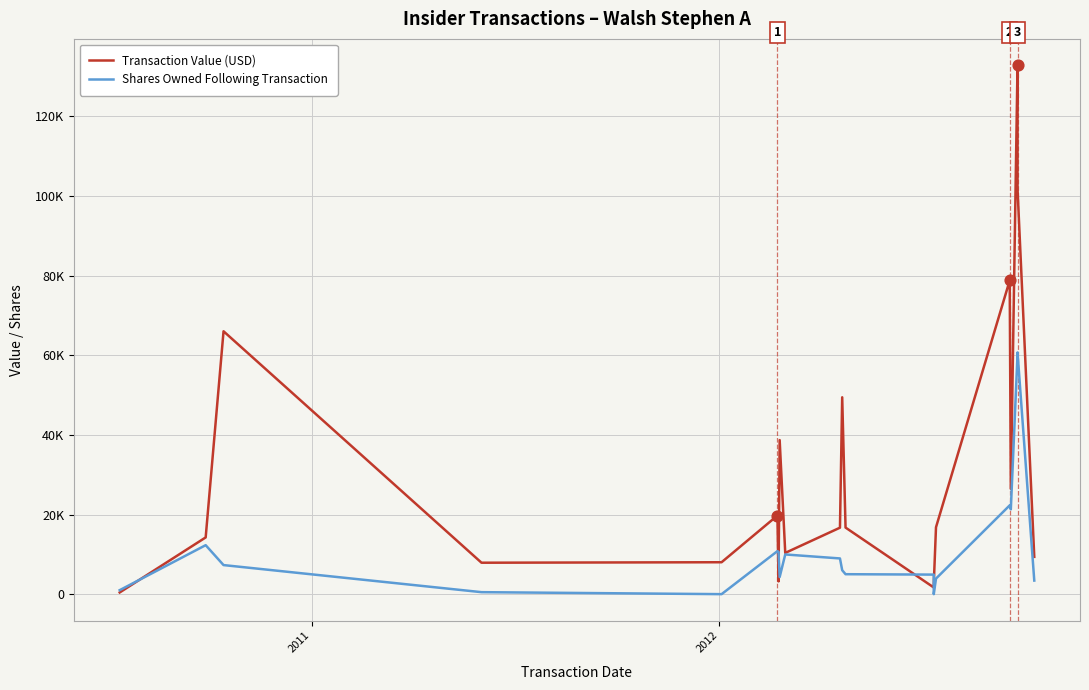

Which series contains the highest Y value?

Transaction Value (USD)